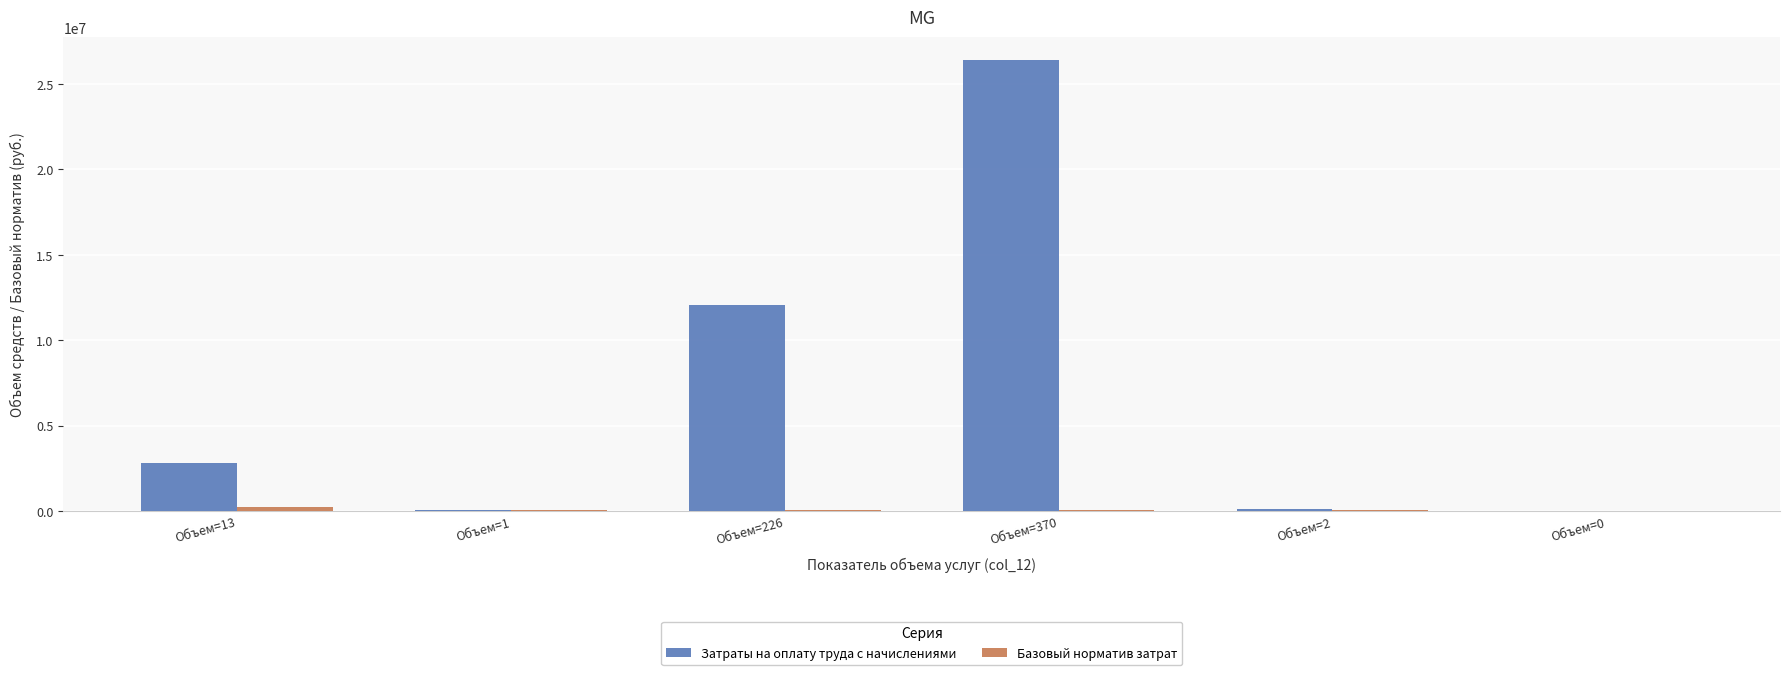

Is it true that Затраты на оплату труда с начислениями equals 53386.5 at Объем=1?

True